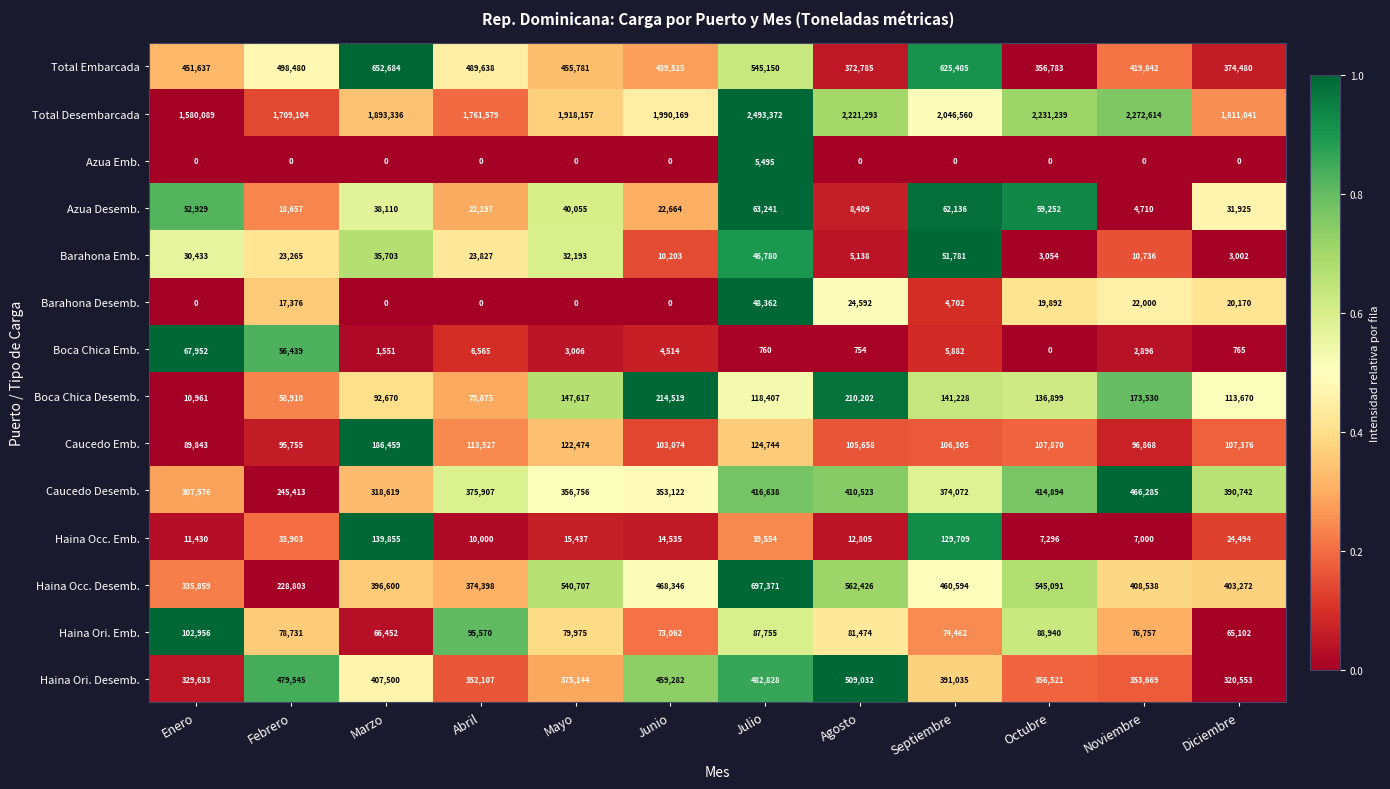

The Total Embarcada series shows 776508 at Febrero. True or false?

False